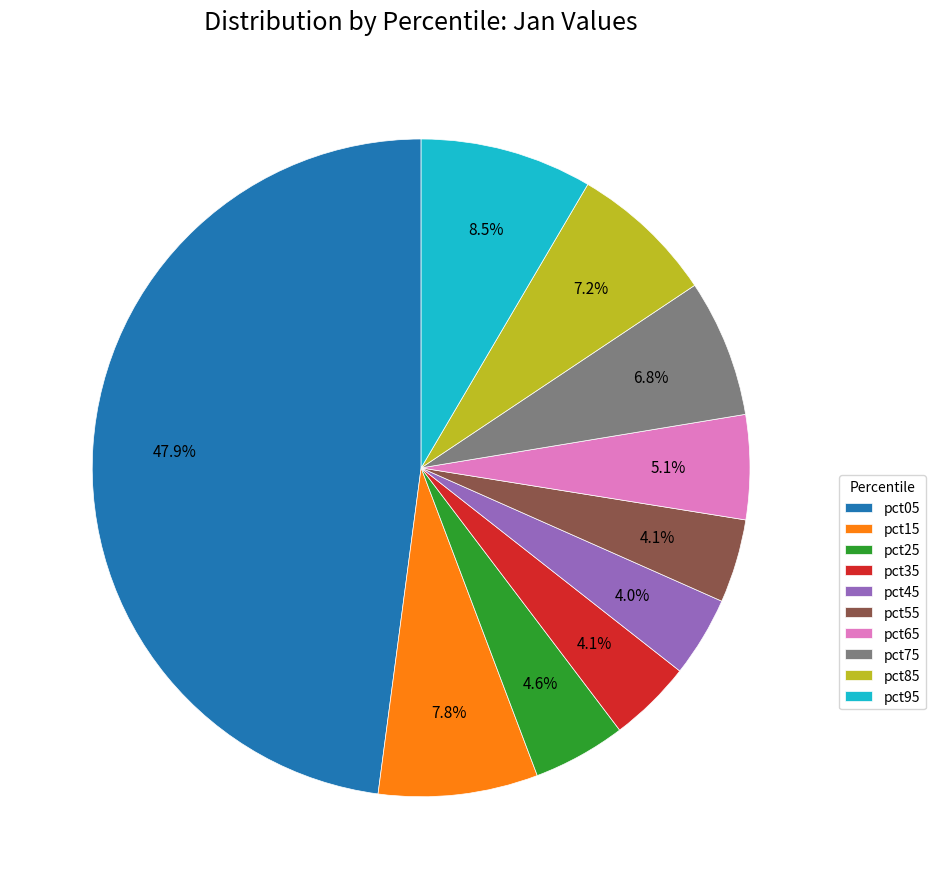

To the nearest percent, what is the difference between the largest and smallest slice percentages?

44%